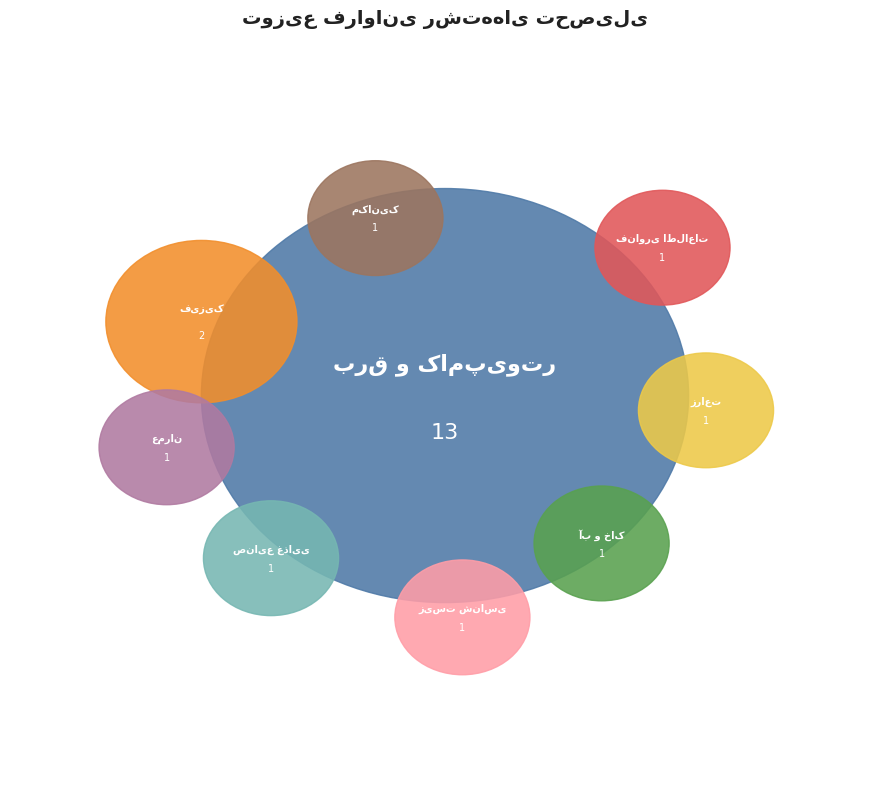

The صنایع غذایی slice represents 14% of the pie. True or false?

False